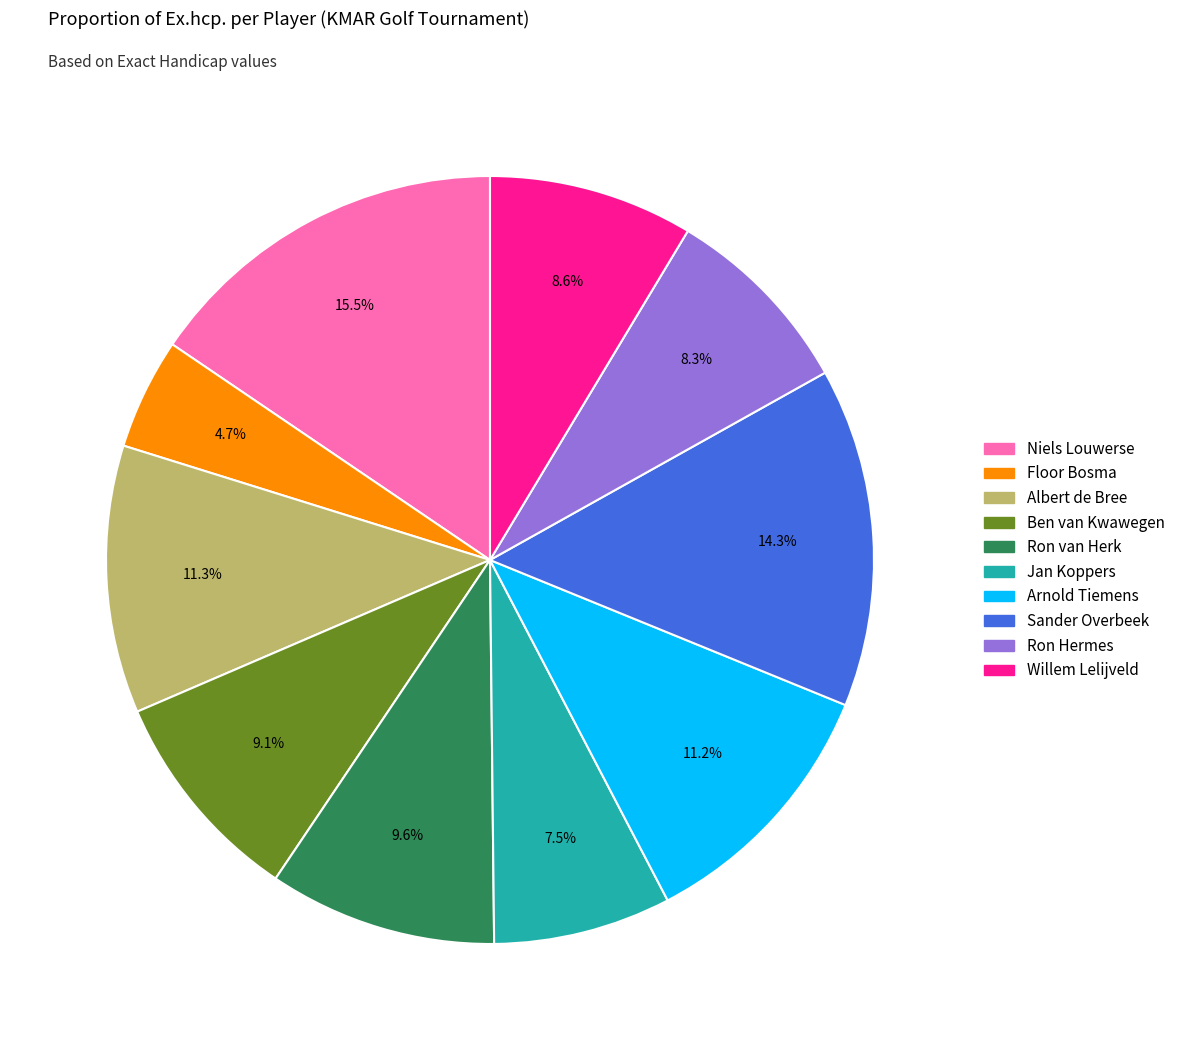

To the nearest percent, what is the average slice percentage?

10%